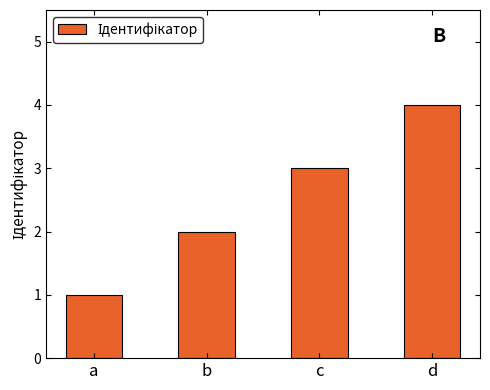

Does the chart contain any negative values?

No